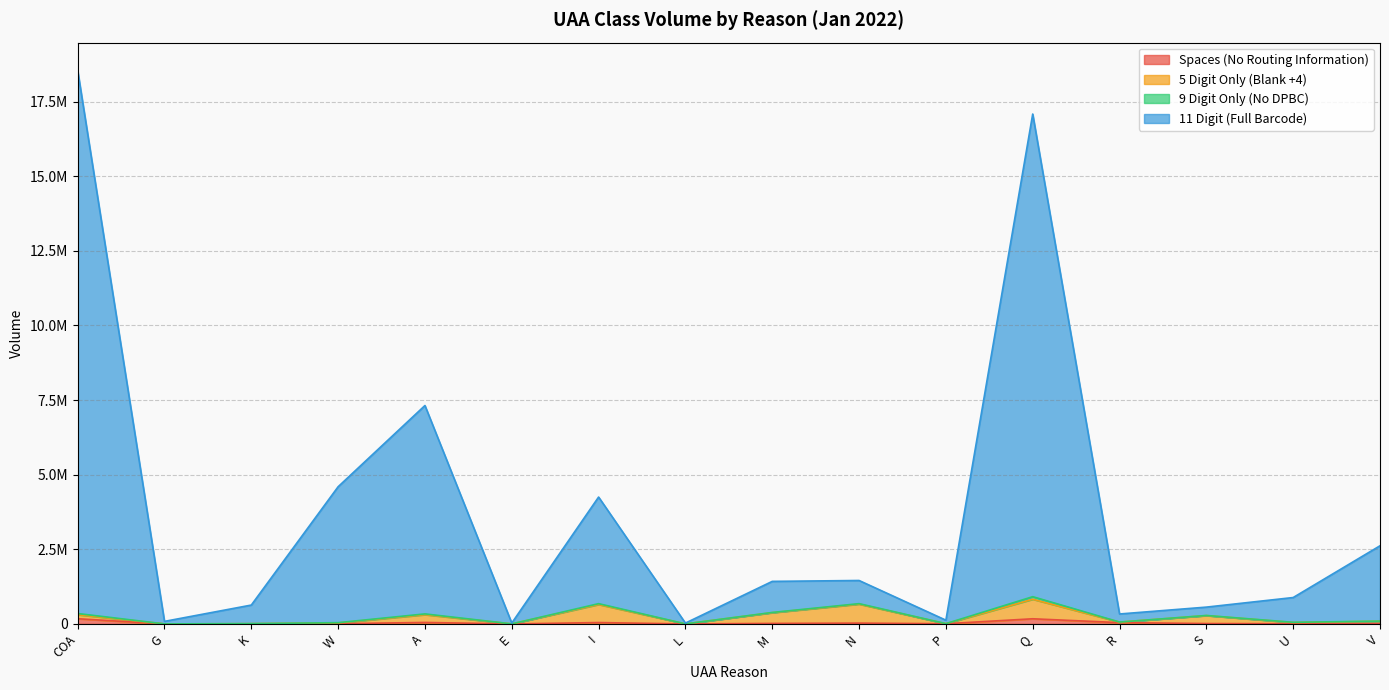

At which label is 11 Digit (Full Barcode) closest to 9287085?

A